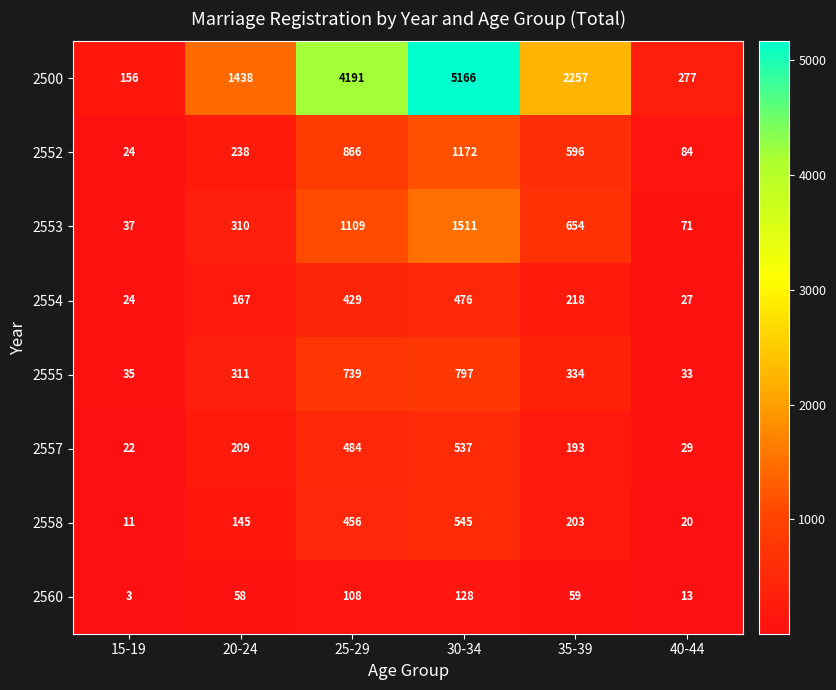

What is the highest value of the 2555 series?

797